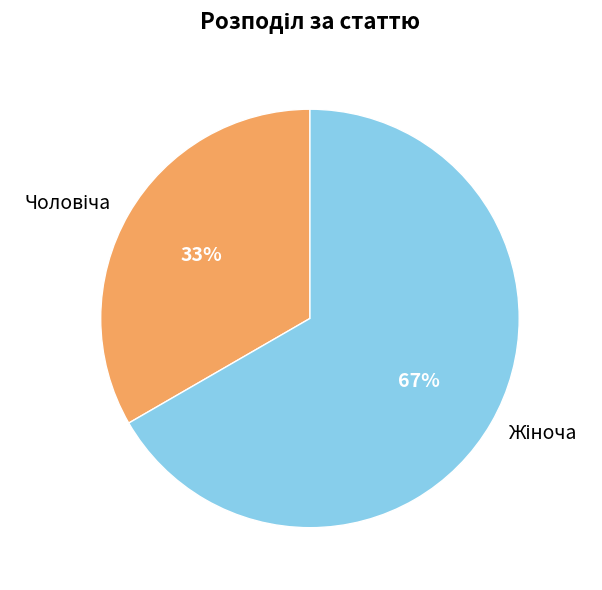

To the nearest percent, what is the average slice percentage?

50%